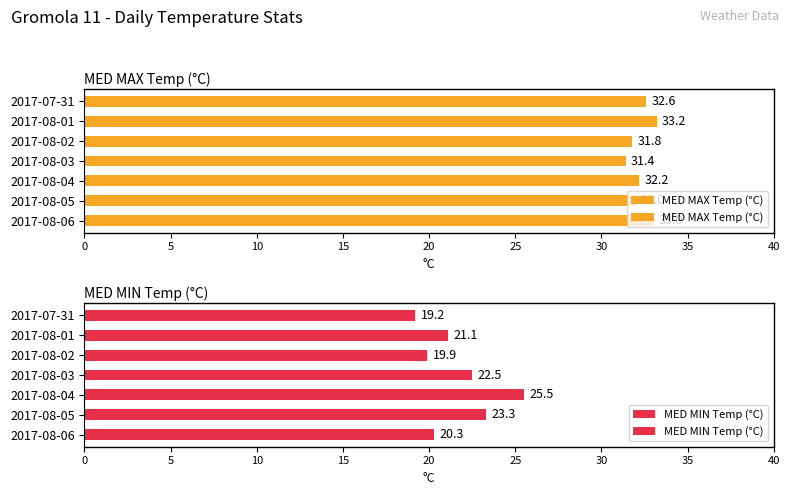

What is the difference between the highest and lowest values at 2017-08-04?

6.7